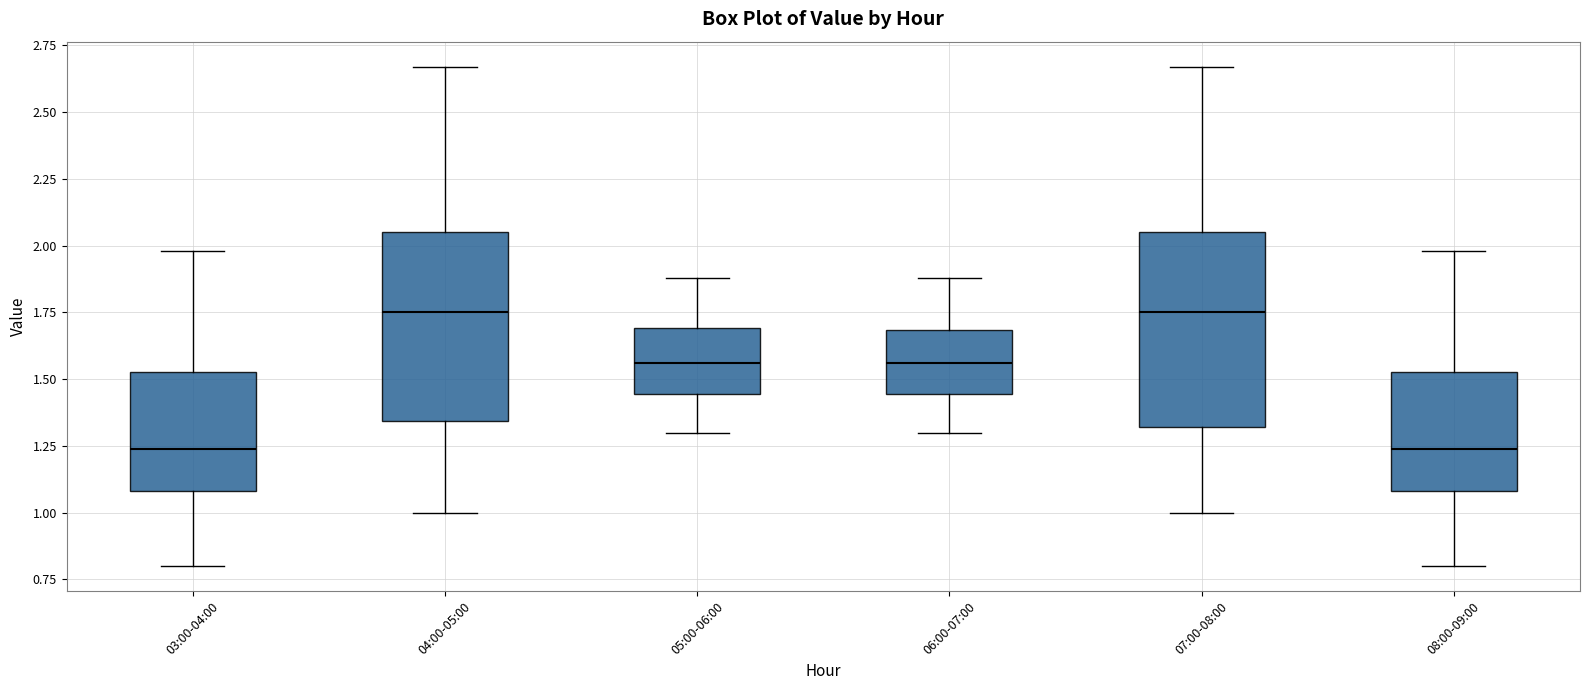

Reading left to right, read every box against the y-axis: the position of its median line, the range the box covers, and the ends of its whiskers. The values are not printed on the chart, so give them approximately, as read against the axis.

03:00-04:00: median 1.25, box 1.10 to 1.55, whiskers 0.80 to 2.00
04:00-05:00: median 1.75, box 1.35 to 2.05, whiskers 1.00 to 2.65
05:00-06:00: median 1.55, box 1.45 to 1.70, whiskers 1.30 to 1.90
06:00-07:00: median 1.55, box 1.45 to 1.70, whiskers 1.30 to 1.90
07:00-08:00: median 1.75, box 1.30 to 2.05, whiskers 1.00 to 2.65
08:00-09:00: median 1.25, box 1.10 to 1.55, whiskers 0.80 to 2.00